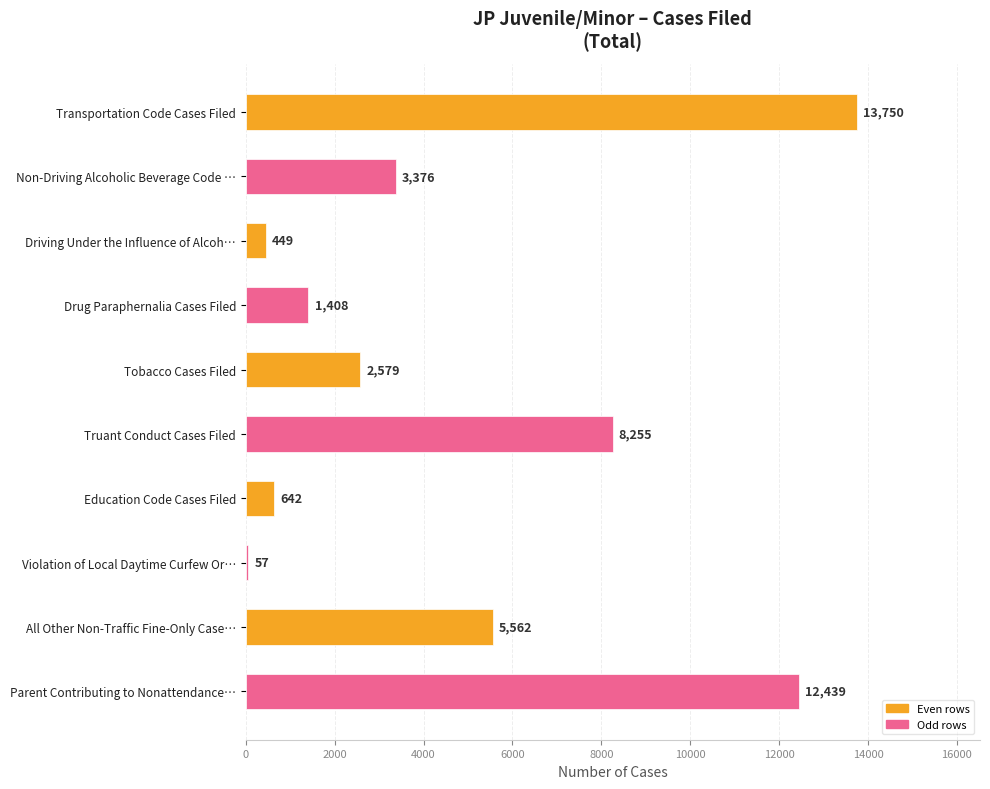

Approximately how many times larger is the value at Transportation Code Cases Filed compared to Driving Under the Influence of Alcoh…?

30.6